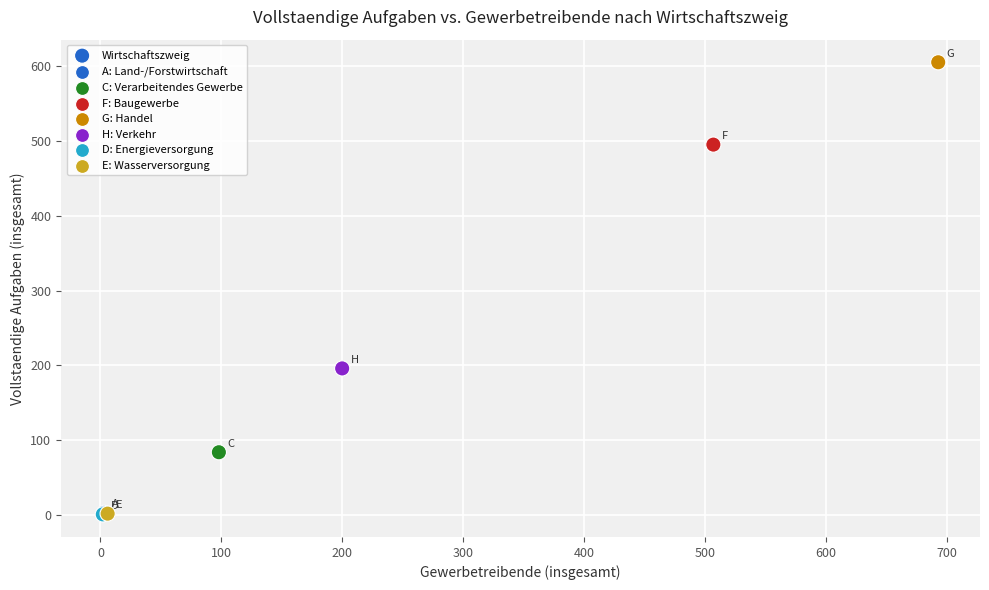

What Y value in the scatter plot is closest to 303?

196